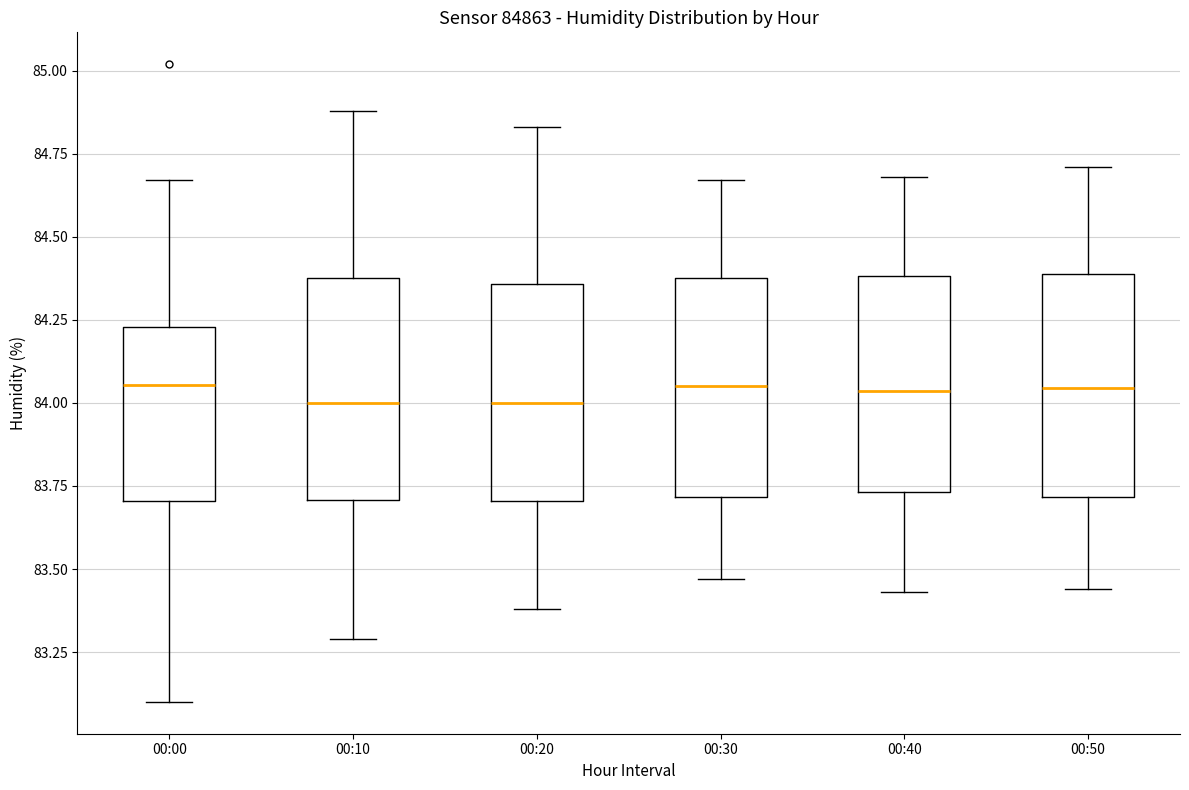

Reading left to right, transcribe this box plot: for each box, give where its median line is, the range the box spans, and where its two whiskers end, as read against the y-axis. The values are not printed on the chart, so give them approximately, as read against the axis.

00:00: median 84.05, box 83.70 to 84.25, whiskers 83.10 to 84.65
00:10: median 84.00, box 83.70 to 84.40, whiskers 83.30 to 84.90
00:20: median 84.00, box 83.70 to 84.35, whiskers 83.40 to 84.85
00:30: median 84.05, box 83.70 to 84.40, whiskers 83.45 to 84.65
00:40: median 84.05, box 83.75 to 84.40, whiskers 83.45 to 84.70
00:50: median 84.05, box 83.70 to 84.40, whiskers 83.45 to 84.70